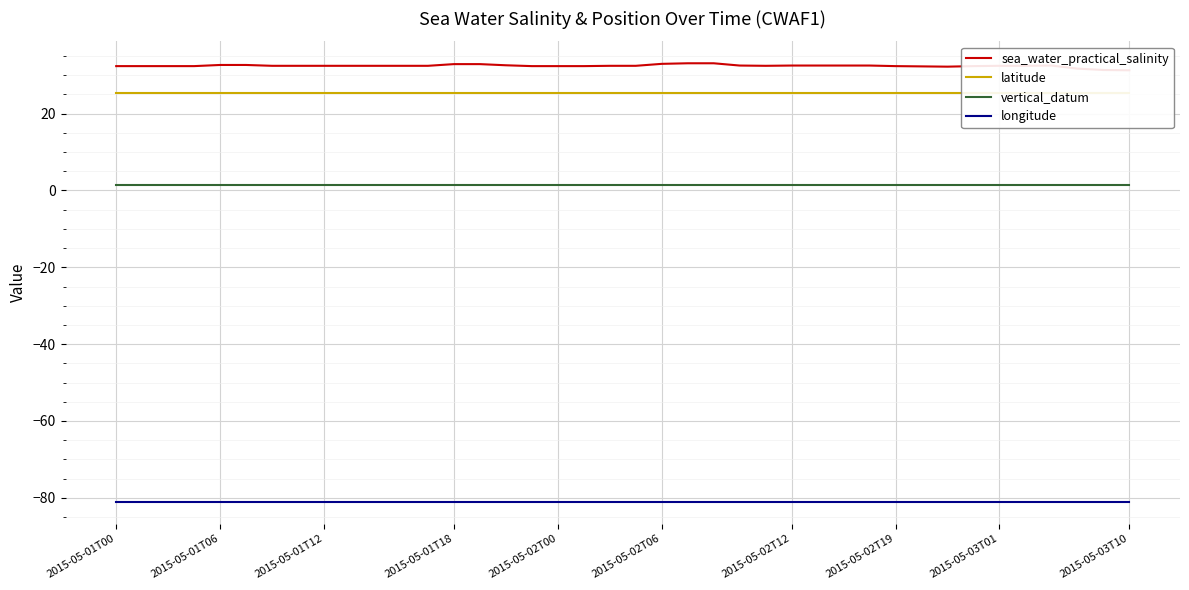

Is the value of sea_water_practical_salinity at 36 greater than the value of longitude at 38?

Yes